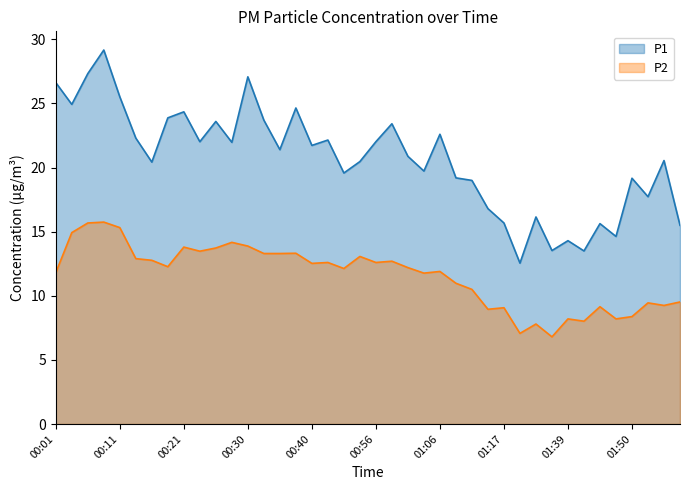

What is the difference between the second highest and minimum values in the P2 series?

8.9